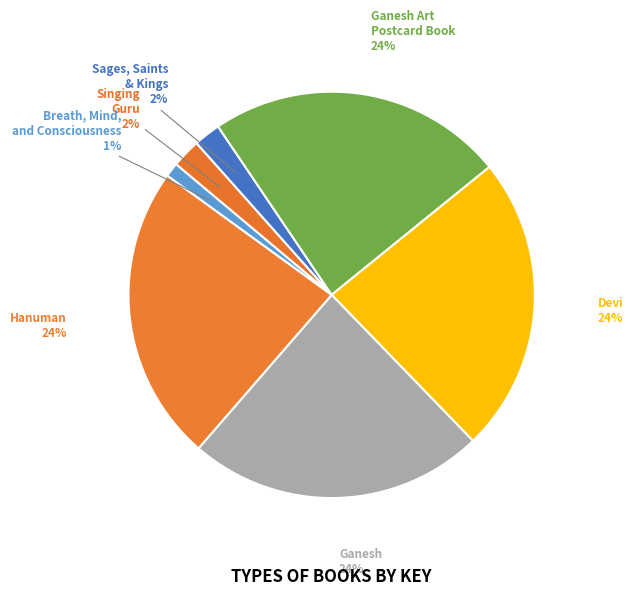

Approximately how many times larger is the value at Ganesh Art Postcard Book compared to Hanuman?

1.0